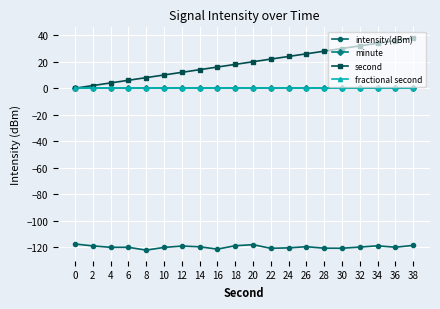

True or false: minute and fractional second intersect in this chart.

False